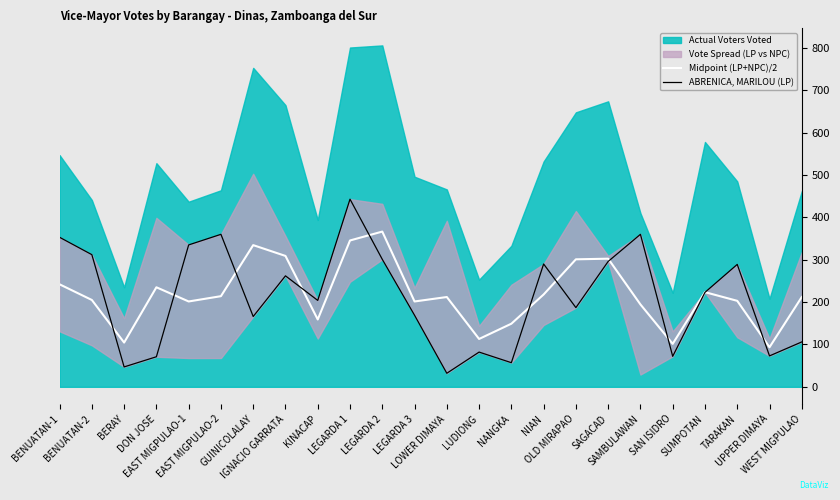

At which category does the chart reach its minimum across all series?

LOWER DIMAYA